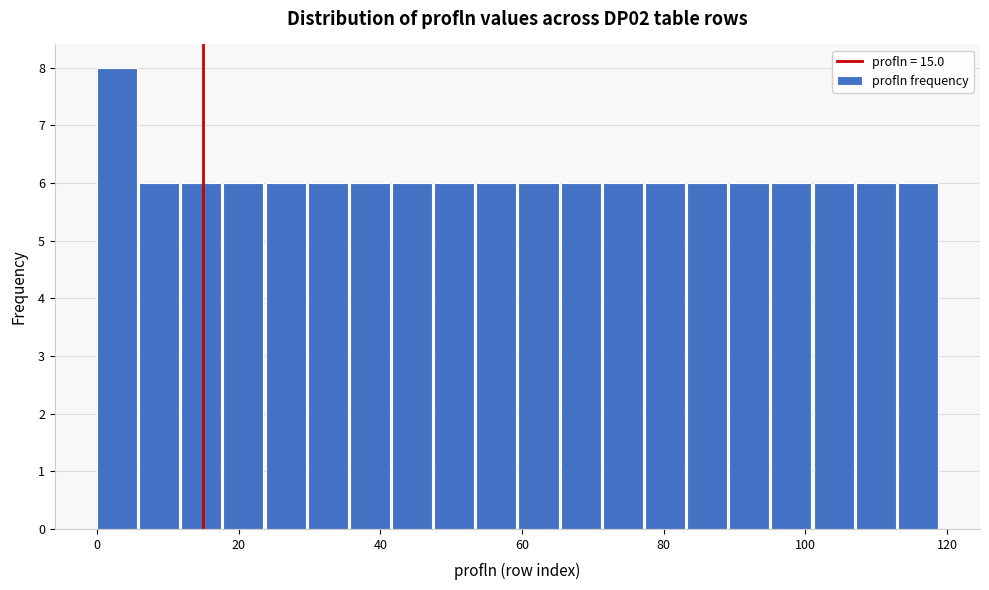

Read against the x-axis, roughly where is the centre of the tallest bar?

2